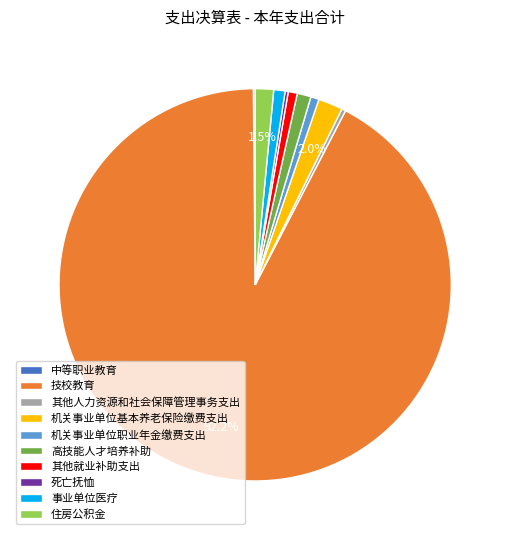

How much of the chart is everything except 住房公积金?

98.5%